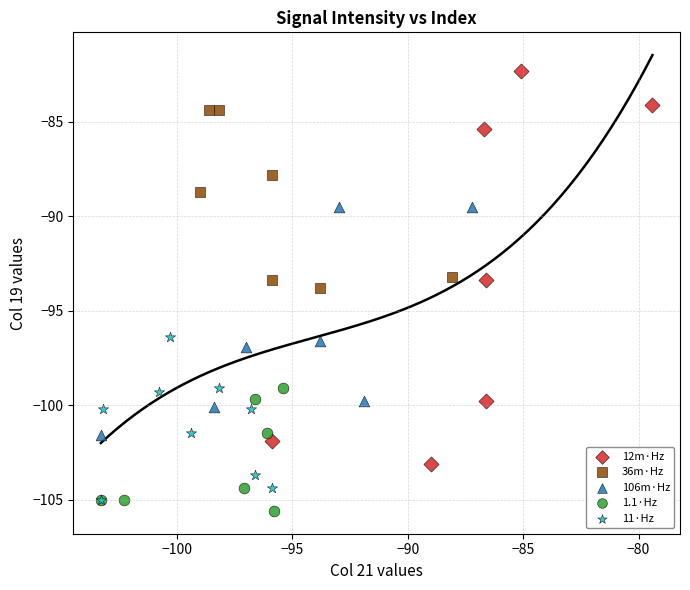

Which series has the largest Y range (max minus min)?

12m·Hz